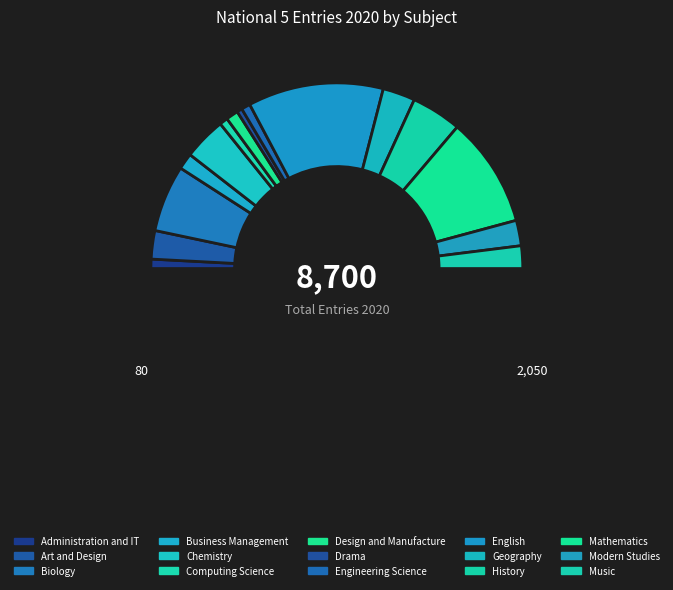

How many slices are in this pie chart?

16